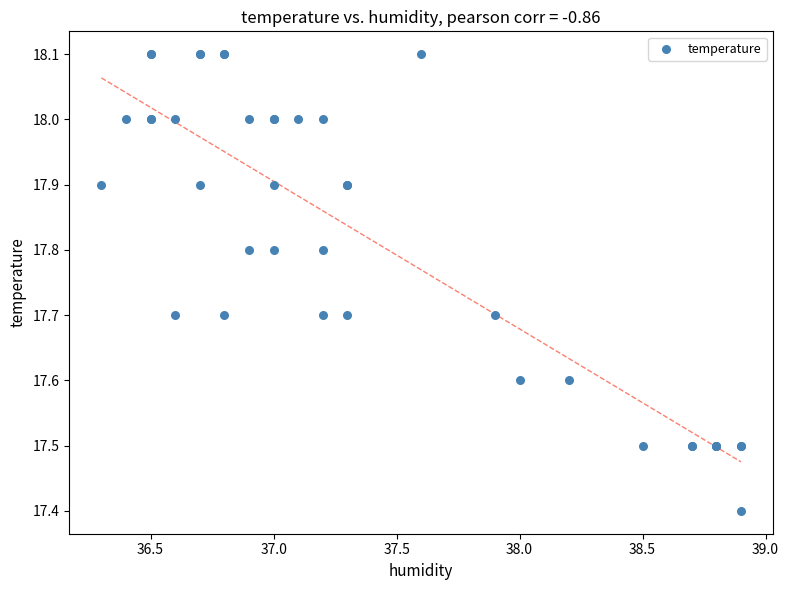

What Y value in the scatter plot is closest to 17?

17.4